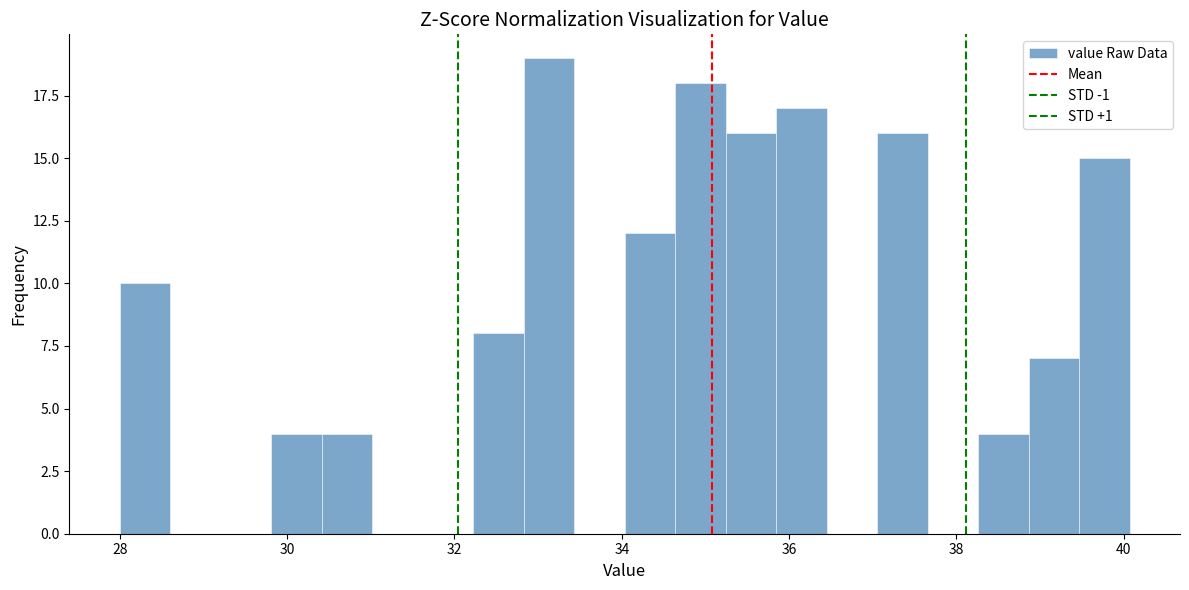

Around what value on the x-axis is the tallest bar? Give the approximate position of its centre, as read against the axis.

33.2